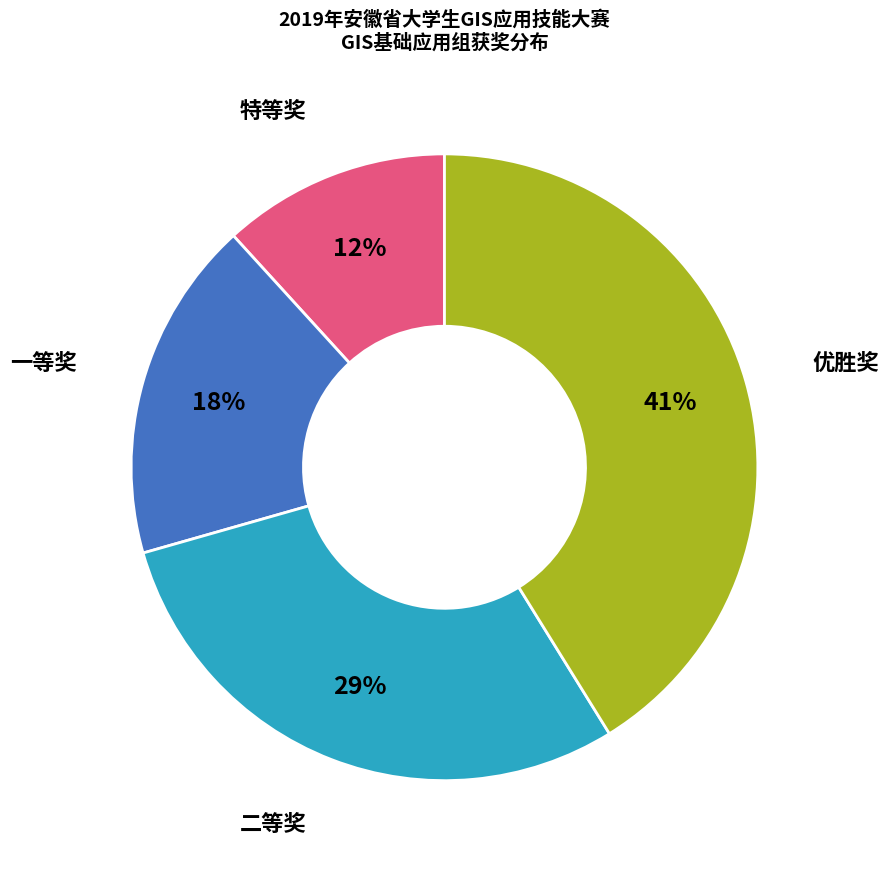

Is there a majority slice in this chart?

No